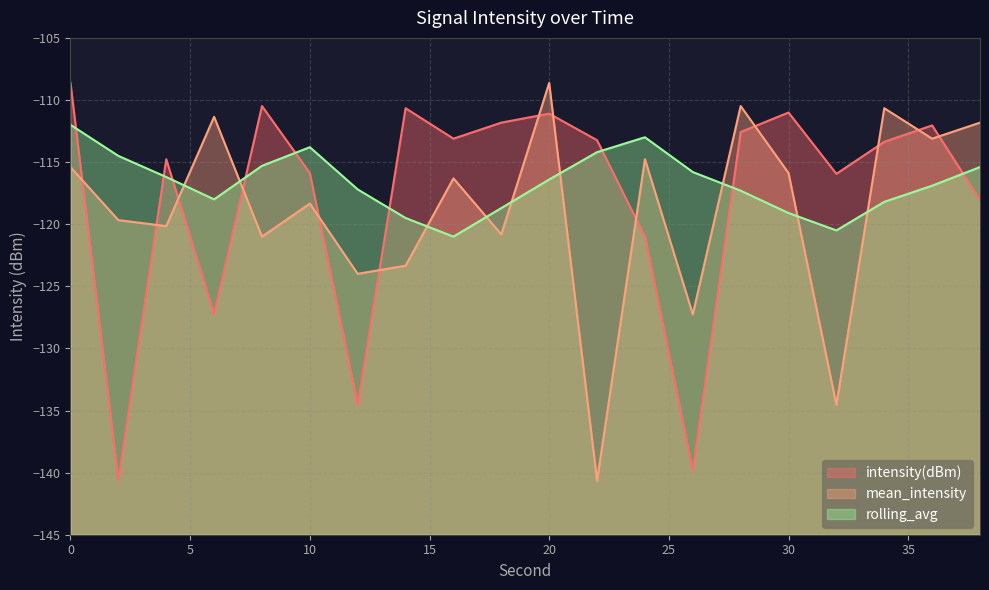

How many distinct data groups are displayed?

3